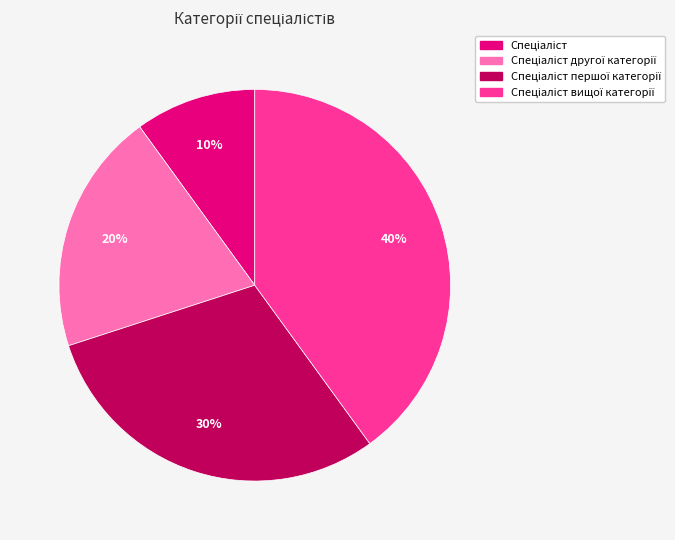

Is there any slice that represents more than half of the pie?

No